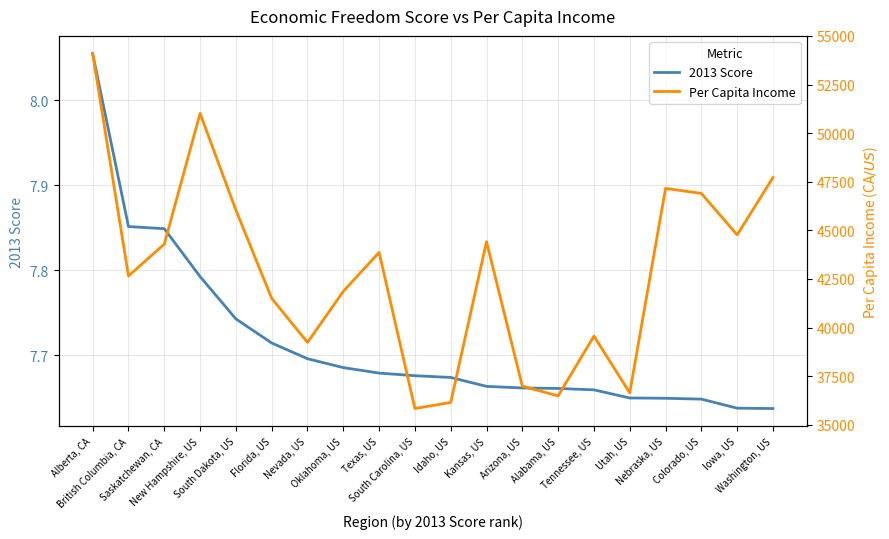

Reading left to right, transcribe all the data shown in this chart.

2013 Score: 8.1	7.9	7.8	7.8	7.7	7.7	7.7	7.7	7.7	7.7	7.7	7.7	7.7	7.7	7.7	7.6	7.6	7.6	7.6	7.6
Per Capita Income: 54088.1	42652.0	44290.4	51012.7	46038.8	41496.6	39235.1	41860.8	43862.3	35831.2	36146.0	44416.9	36982.7	36481.3	39558.1	36640.3	47157.1	46896.7	44763.4	47717.0